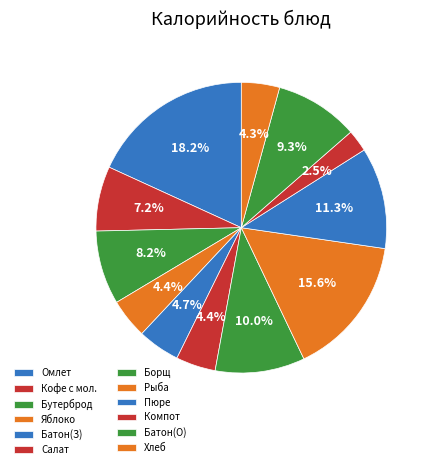

How many segments does this pie chart have?

12